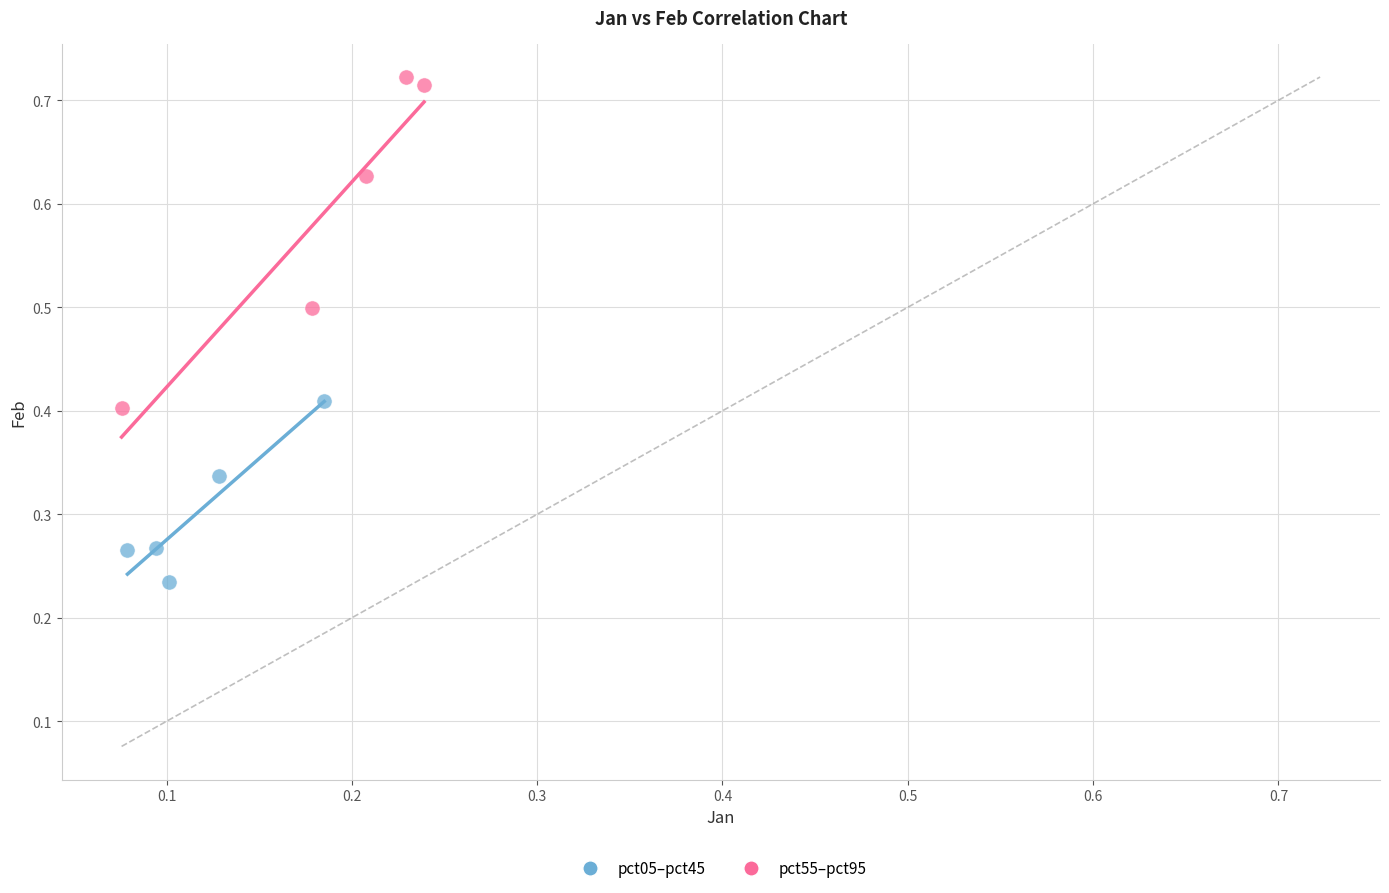

Which series reaches the minimum Y coordinate?

pct05–pct45